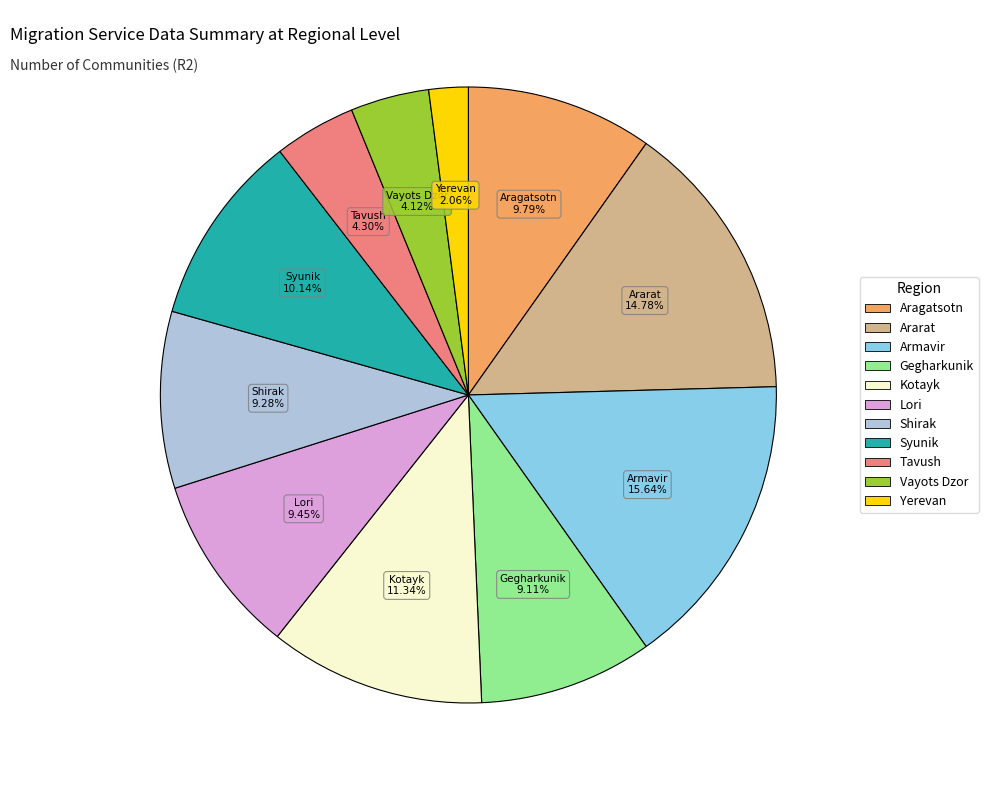

To the nearest percent, what is the combined percentage of Ararat and Shirak?

24%